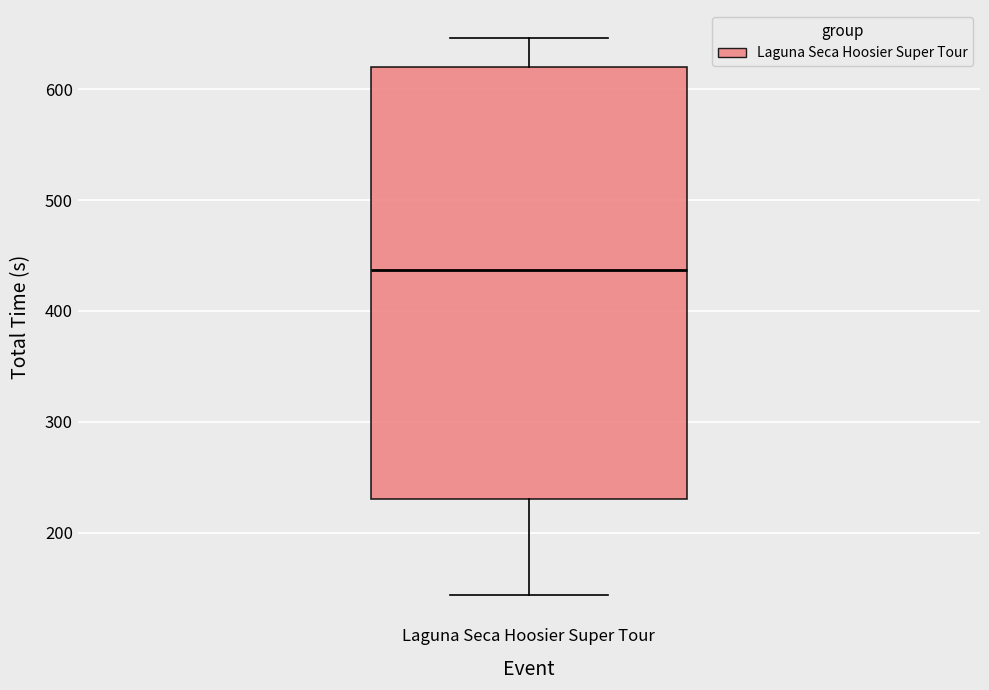

Where is the lower edge of the box for Laguna Seca Hoosier Super Tour on the y-axis? The values are not printed on the chart, so give them approximately, as read against the axis.

230